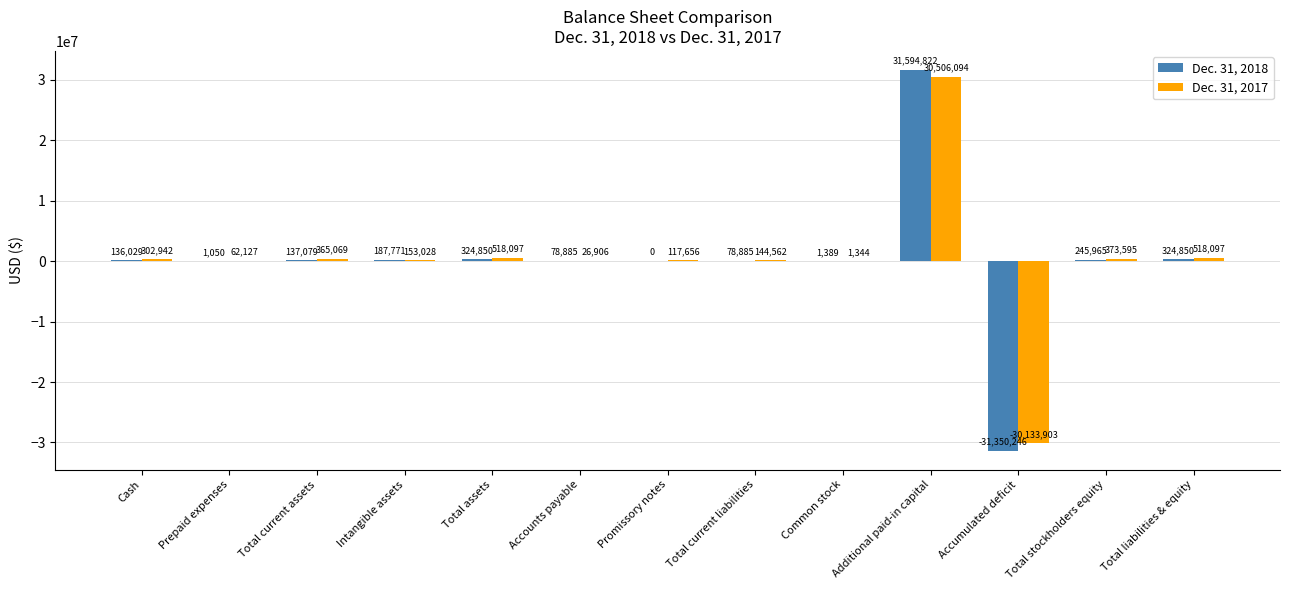

Reading left to right, list all the values displayed in this chart.

Dec. 31, 2018: 136029	1050	137079	187771	324850	78885	0	78885	1389	31594822	-31350246	245965	324850
Dec. 31, 2017: 302942	62127	365069	153028	518097	26906	117656	144562	1344	30506094	-30133903	373595	518097